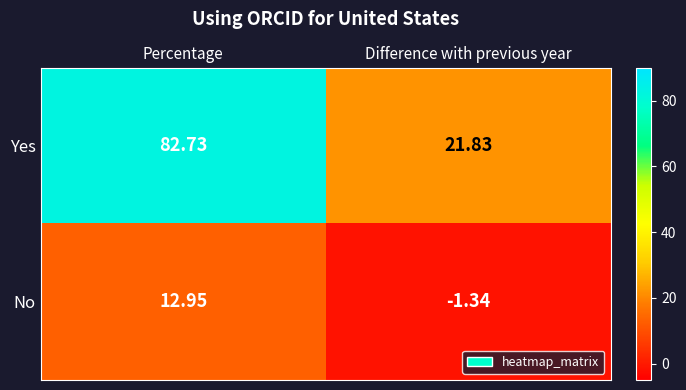

Which category has the highest value in the No series?

Percentage